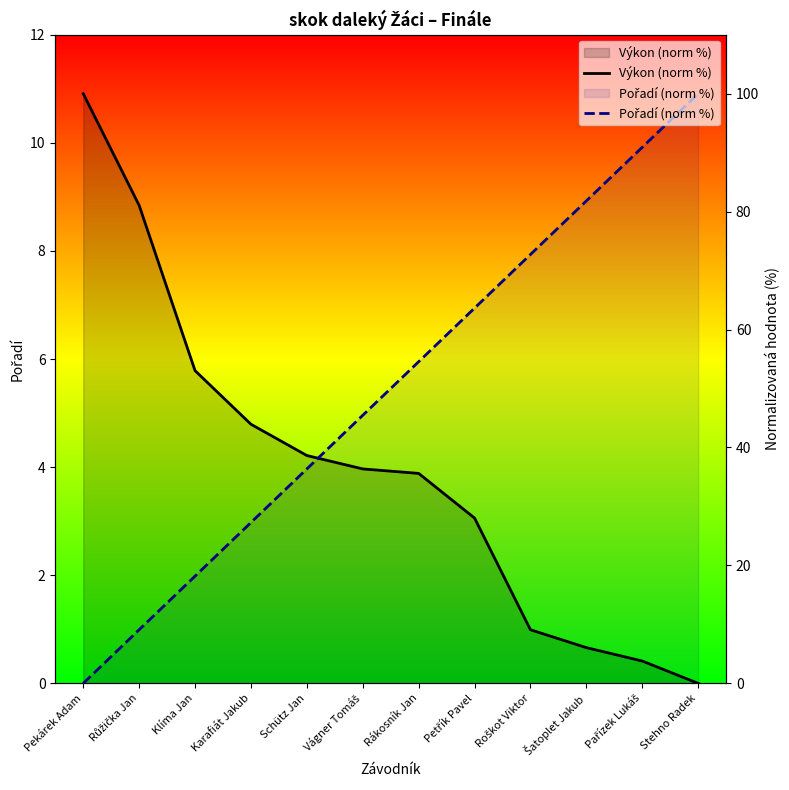

Rank the series by their average value, from lowest to highest.

Výkon (norm %), Pořadí (norm %)